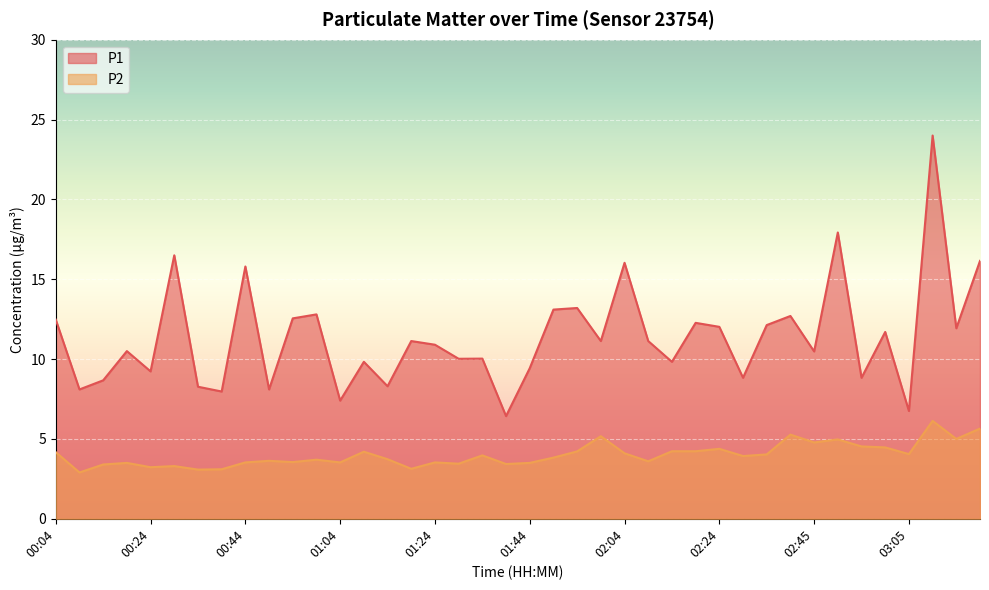

Is the value of P1 at 03:10 greater than the value of P2 at 00:34?

Yes